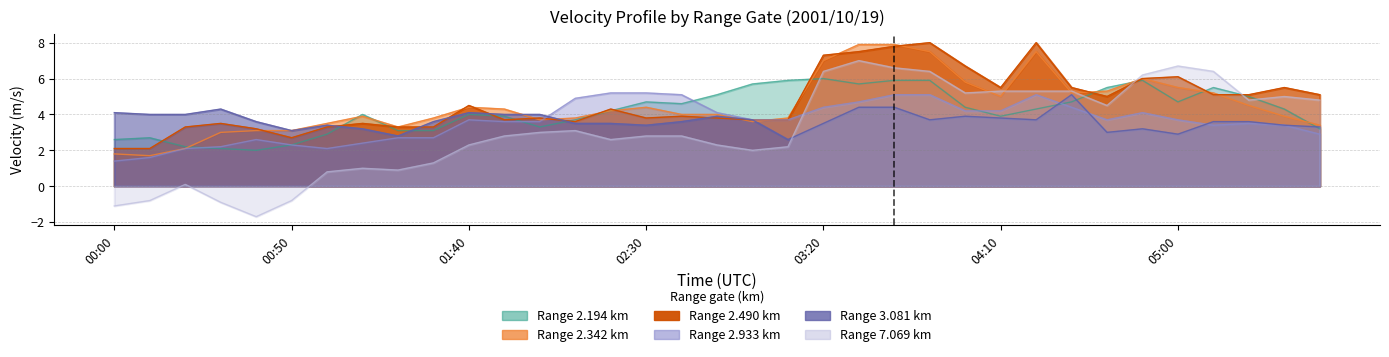

Where is the first local minimum for 2.342?

00:10